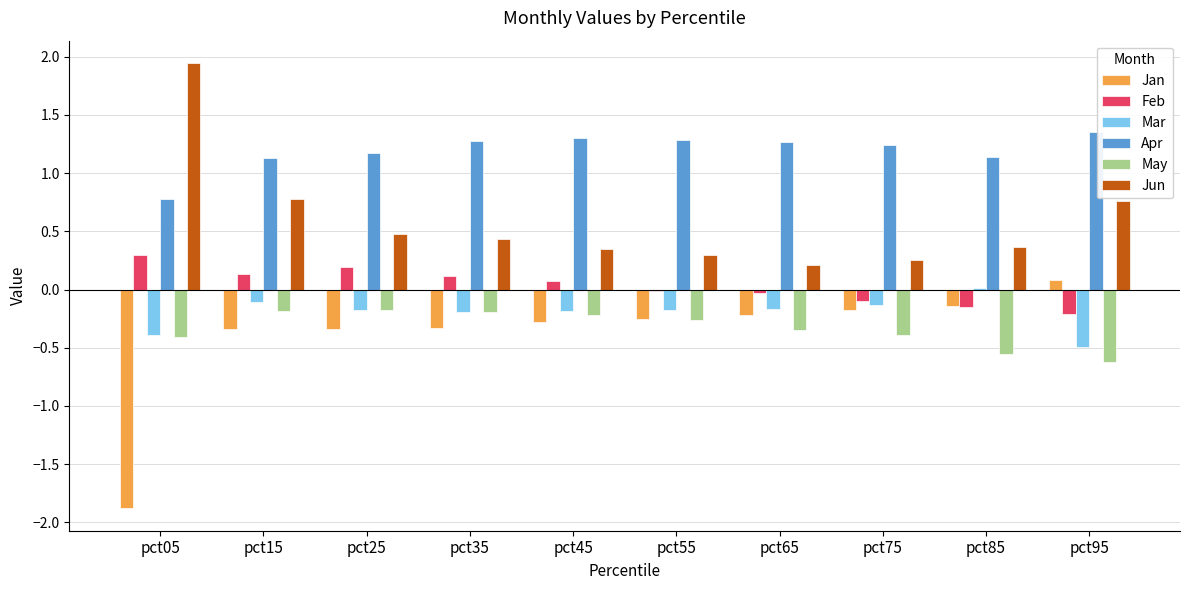

Which series changed the most between pct15 and pct75?

Jun